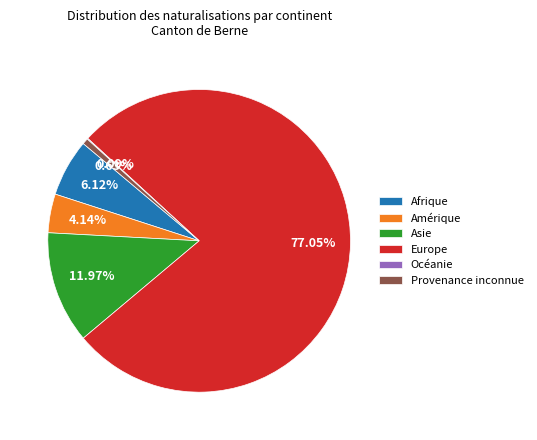

What is the largest slice in the pie chart?

Europe